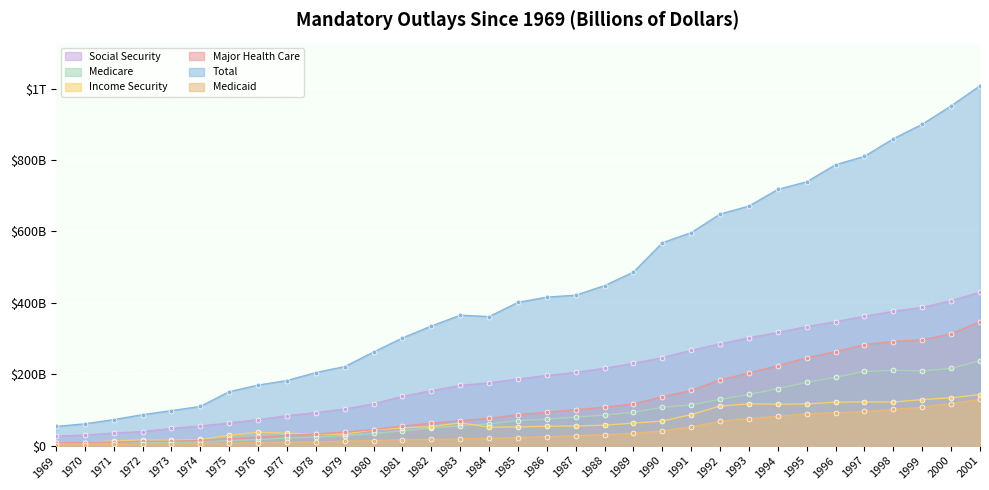

What is the average value of the Medicaid series?

41.0